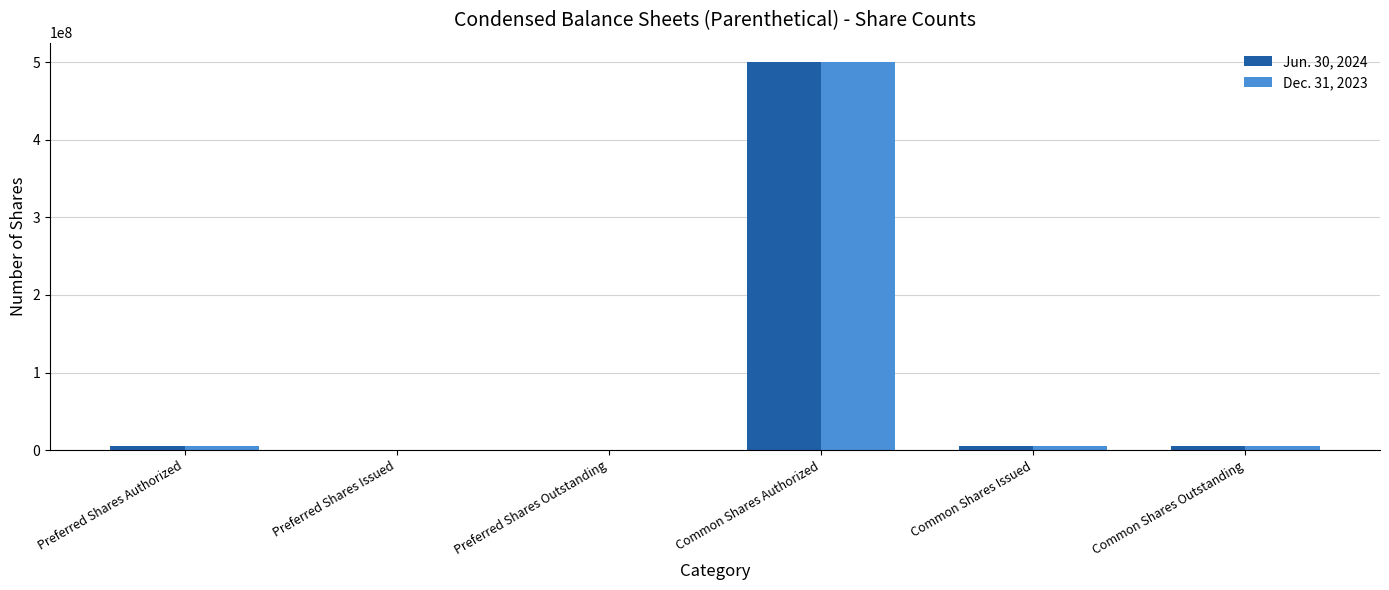

Count the number of categories in the chart.

6